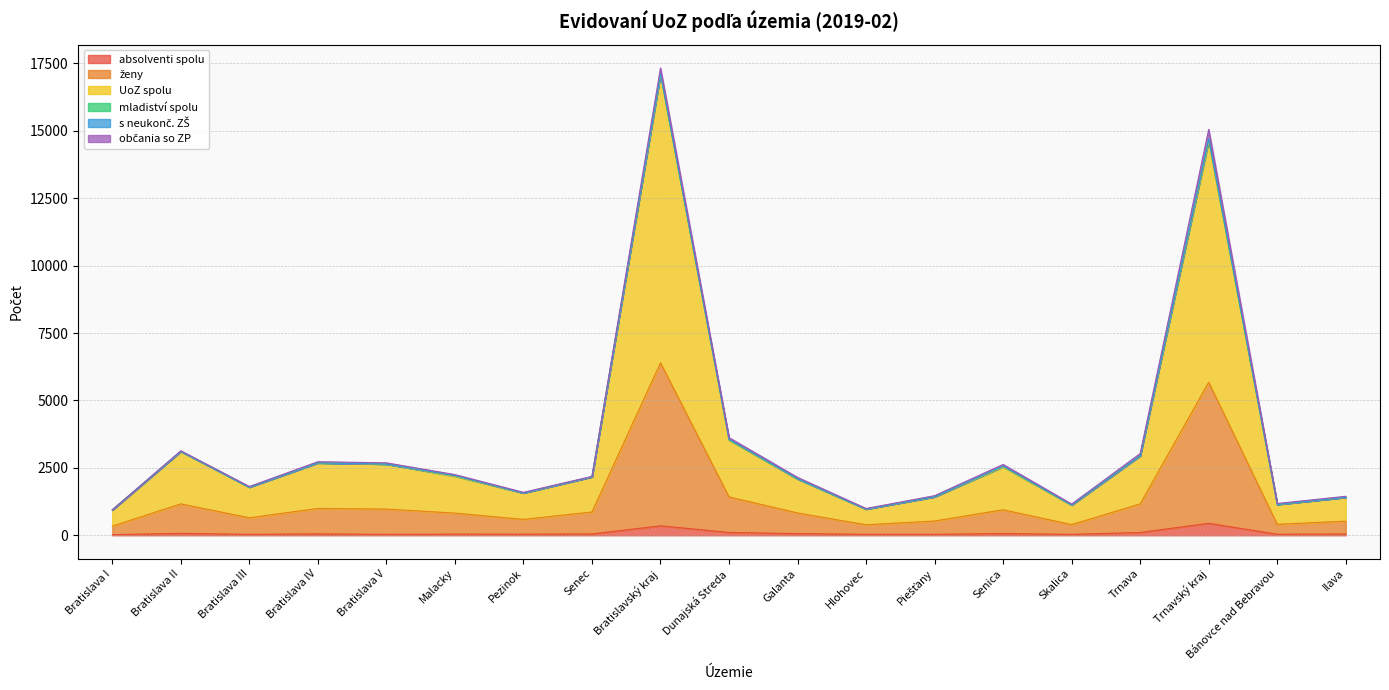

What is the total value across all series at Dunajská Streda?

3622